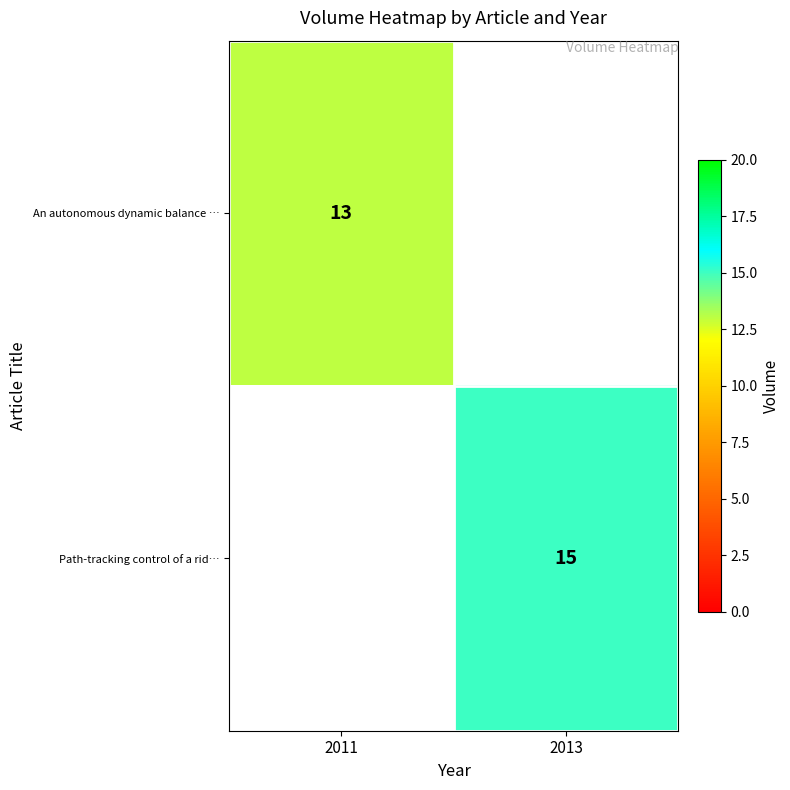

Is the value of An autonomous dynamic balance … at 2011 greater than the value of Path-tracking control of a rid… at 2013?

No